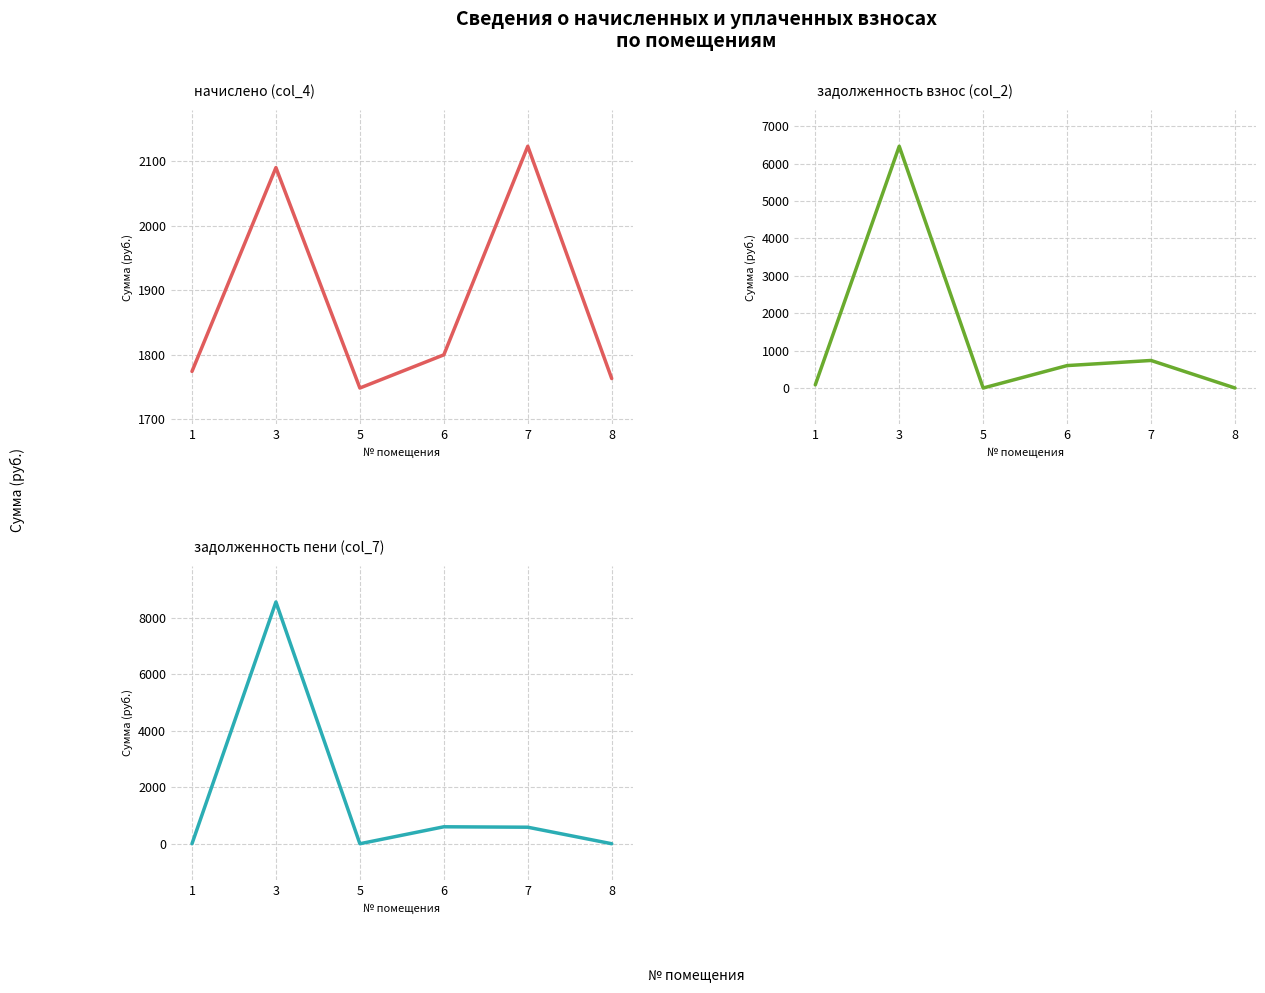

Between which two adjacent categories do начислено (col_4) and задолженность пени (col_7) first intersect?

1 and 3